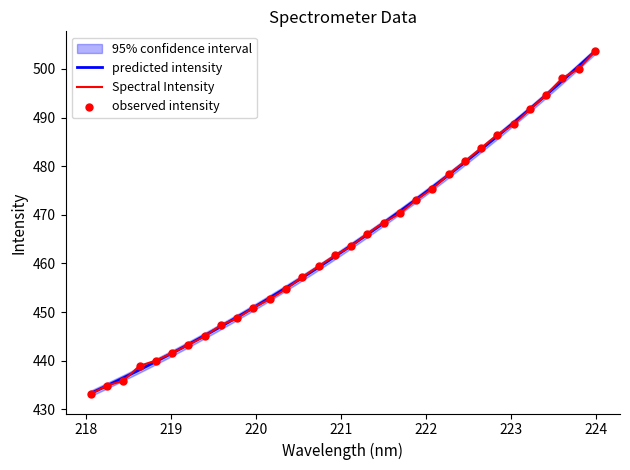

Which series has the largest total across all categories?

Spectral Intensity